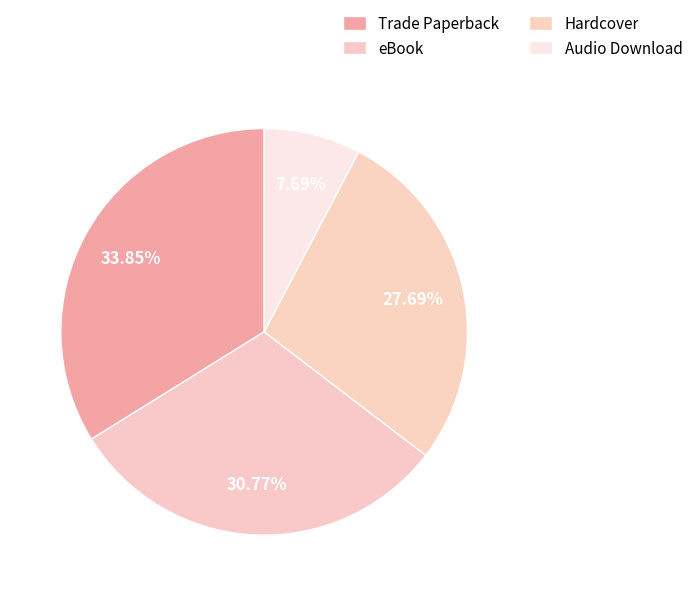

How many slices are in this pie chart?

4